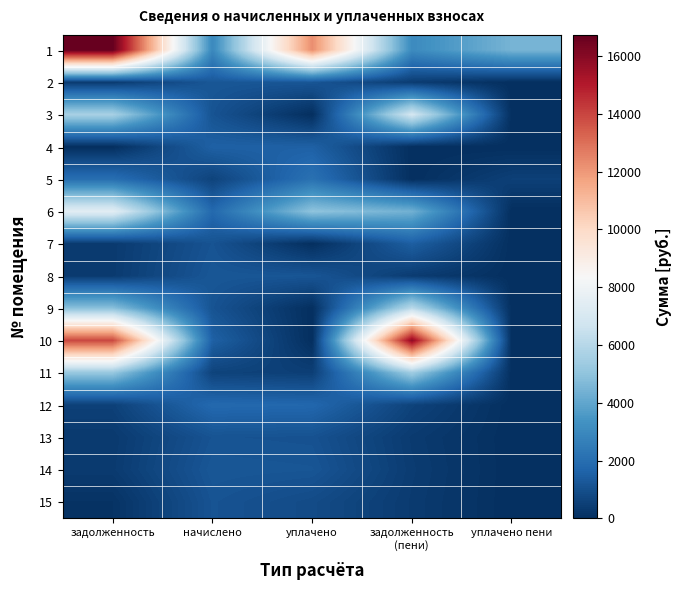

What is the spread (max minus min) of values at задолженность?

16730.5